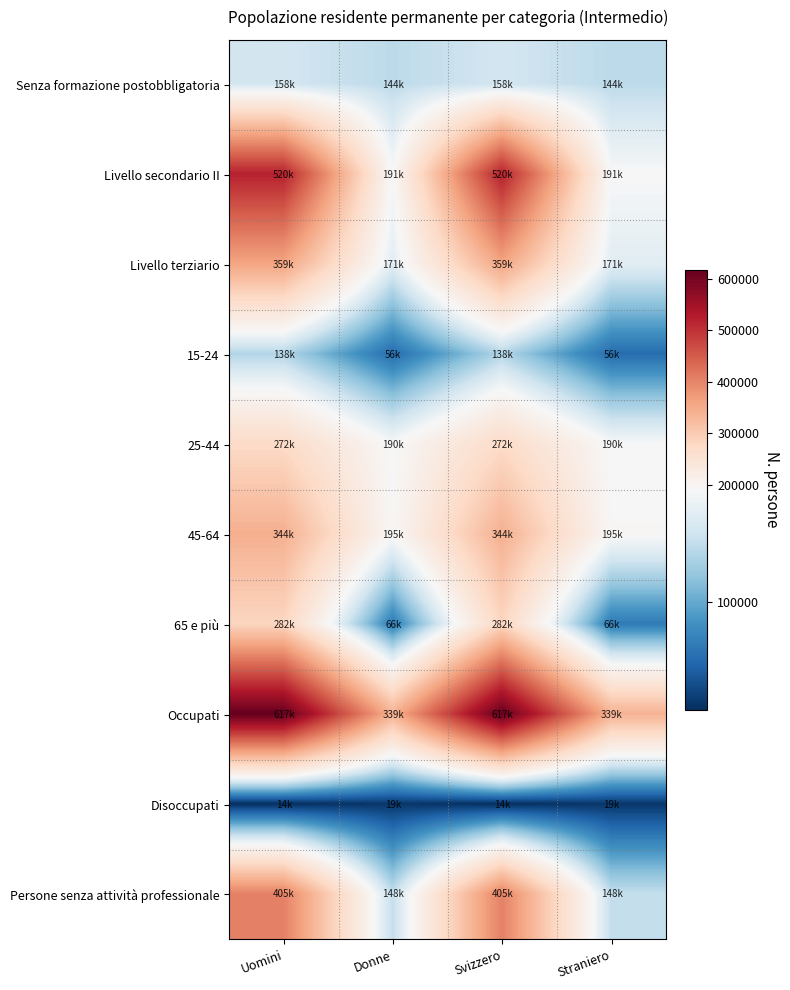

Which label corresponds to the largest value in the chart?

Uomini